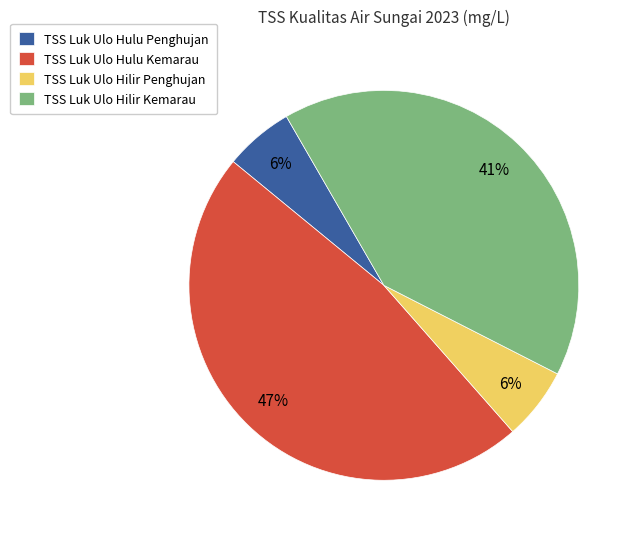

To the nearest percent, what is the average slice percentage?

25%